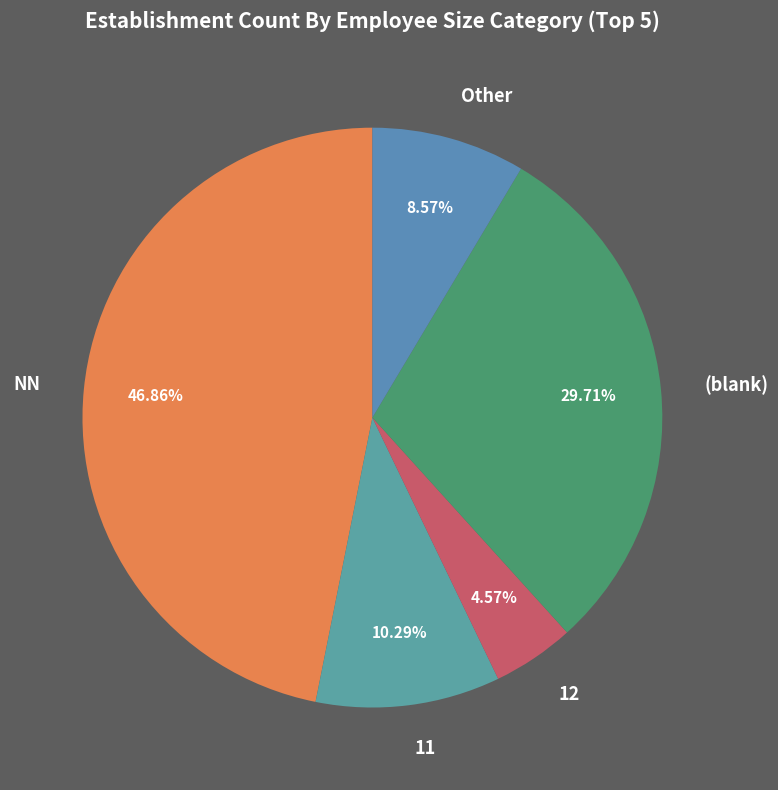

What is the largest slice in the pie chart?

NN